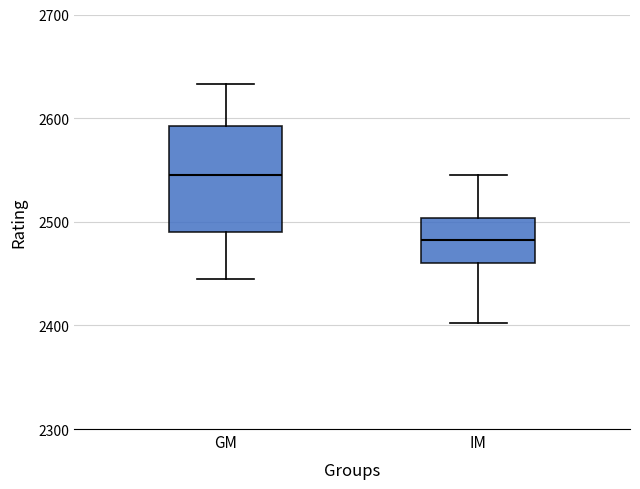

Where is the upper edge of the box for GM on the y-axis? The values are not printed on the chart, so give them approximately, as read against the axis.

2590